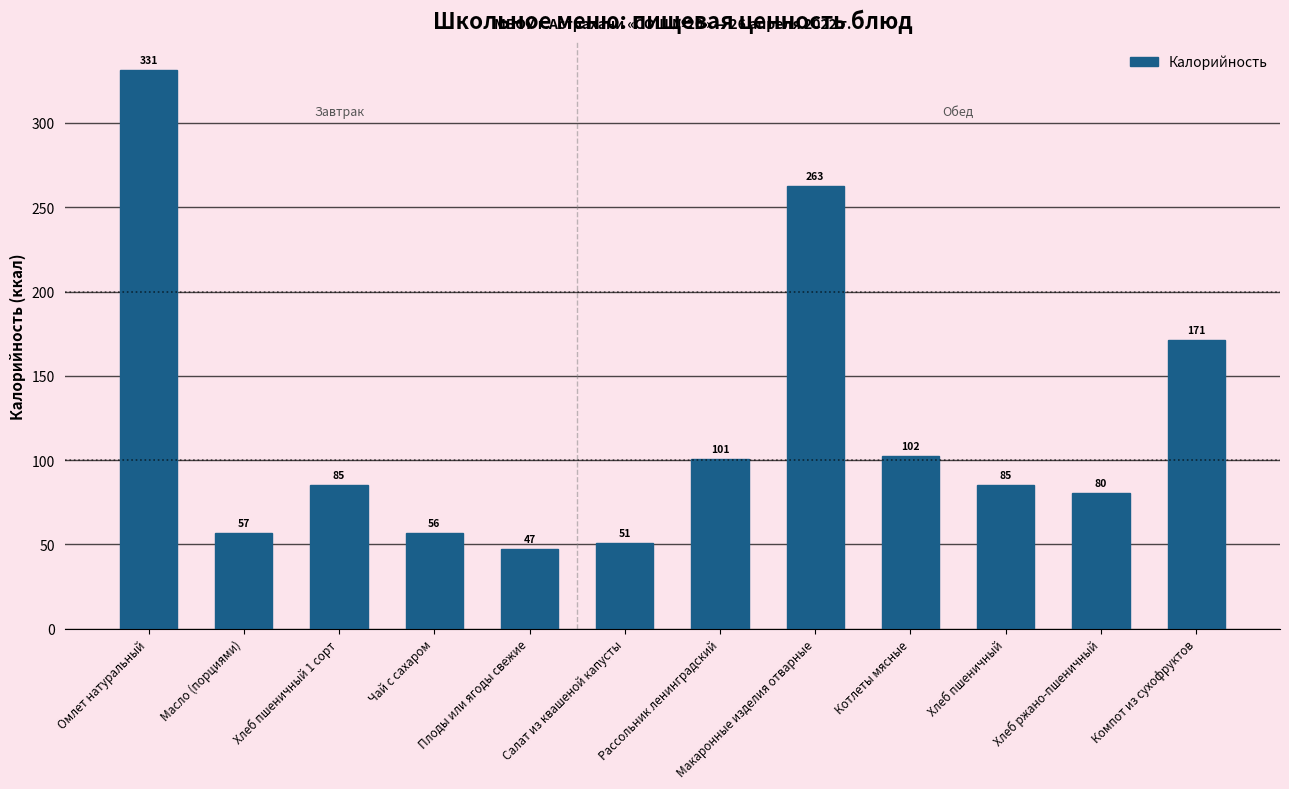

What is the value of the 9th bar from the left?

102.3